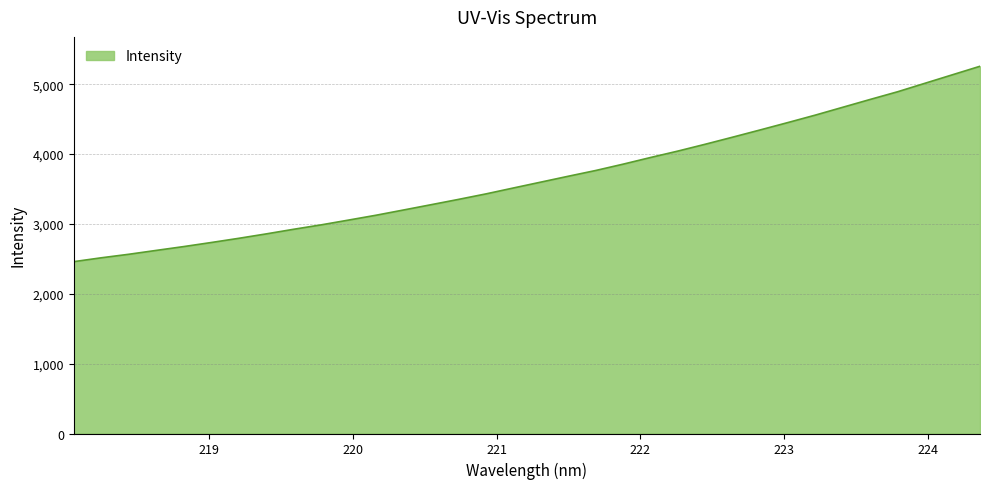

True or false: there are more than 2 points higher than both neighbors.

False